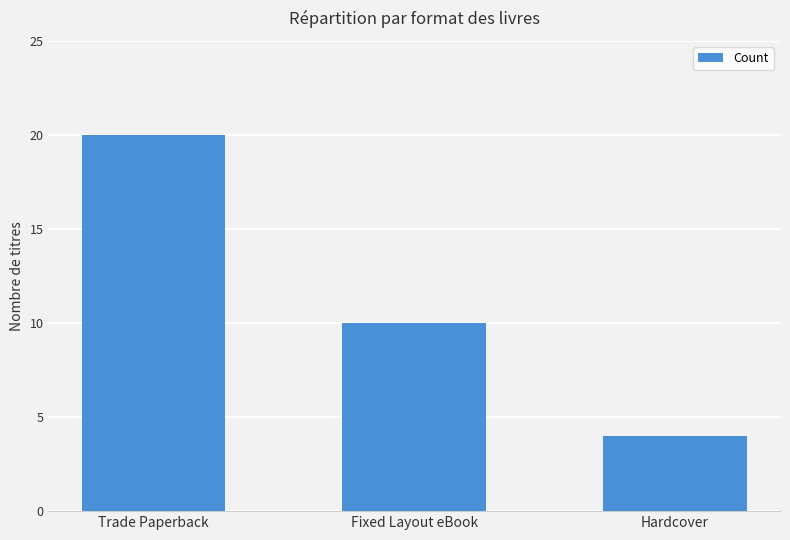

Where is the data nearest to the value 12?

Fixed Layout eBook